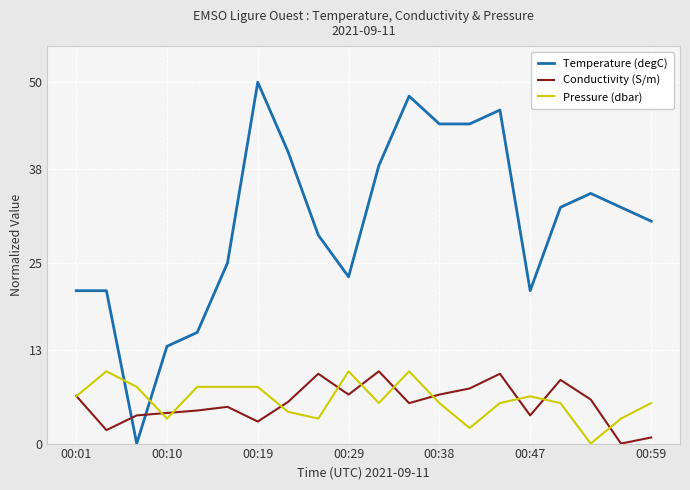

At how many categories does at least one series exceed 34?

8